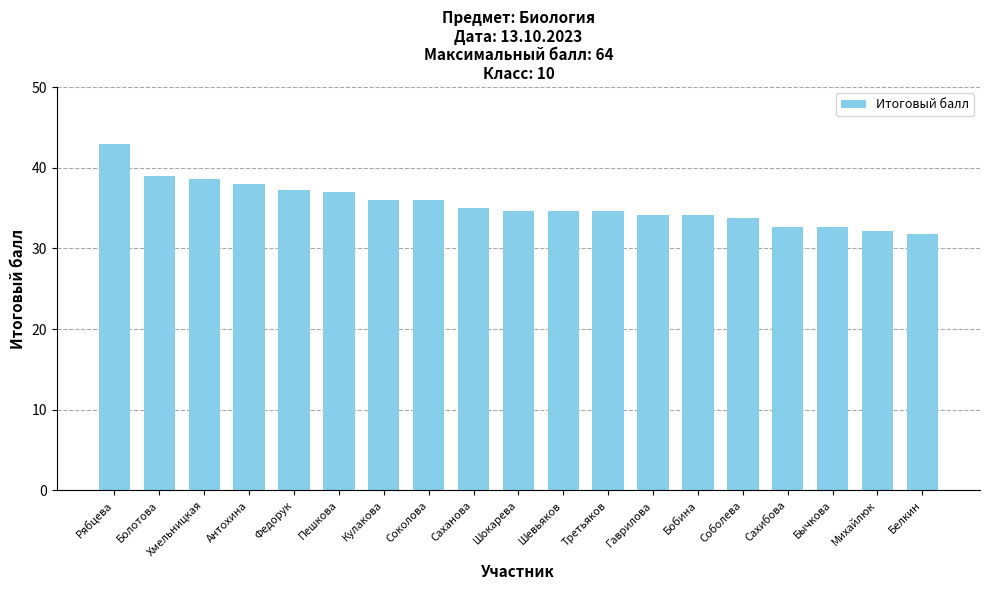

Which has a higher value, Болотова or Шевьяков?

Болотова